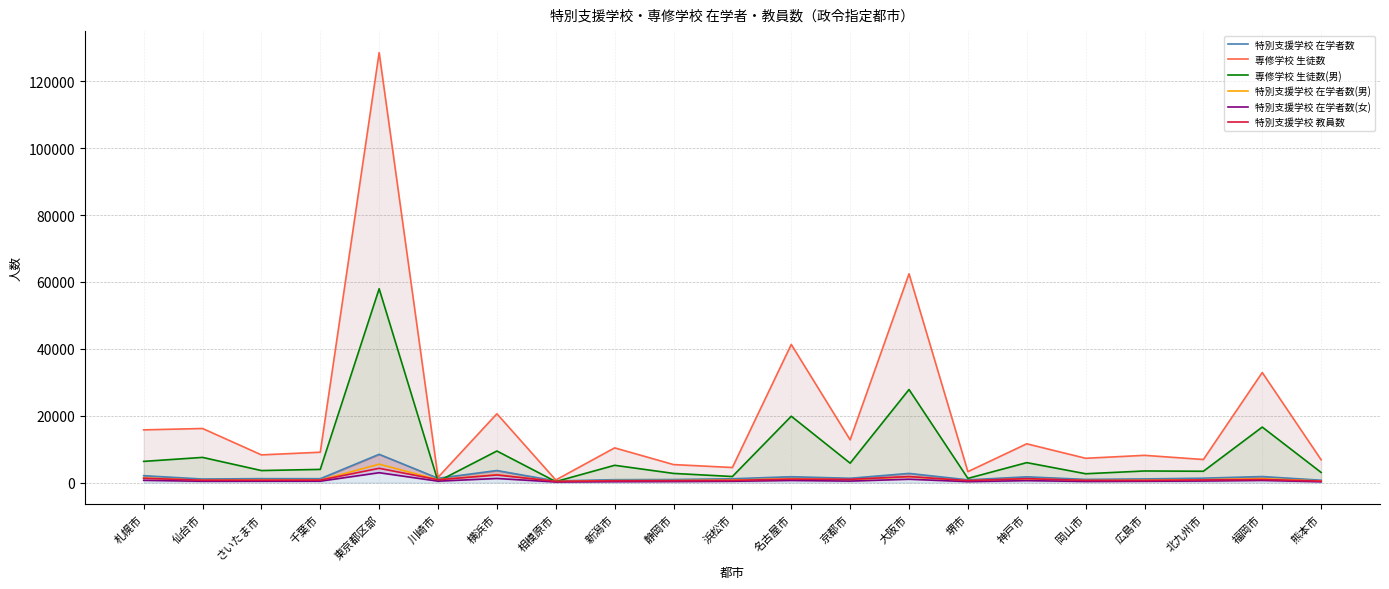

True or false: 専修学校 生徒数 and 特別支援学校 在学者数(女) cross at least once.

False